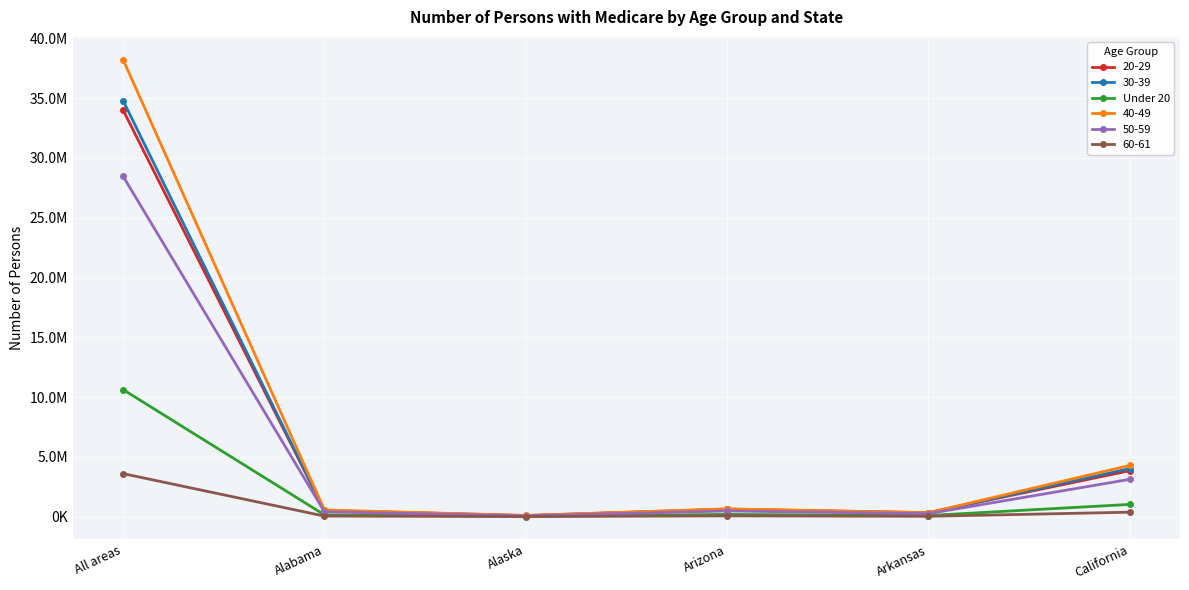

Does the chart have visible grid lines?

Yes